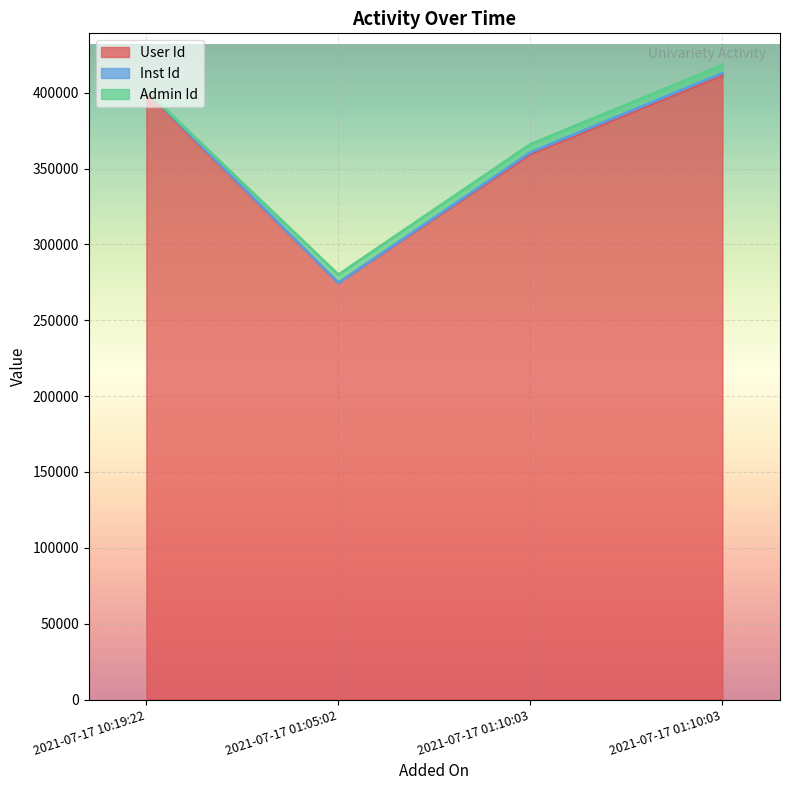

What is the difference between the highest and lowest values at 2021-07-17 01:05:02?

274520